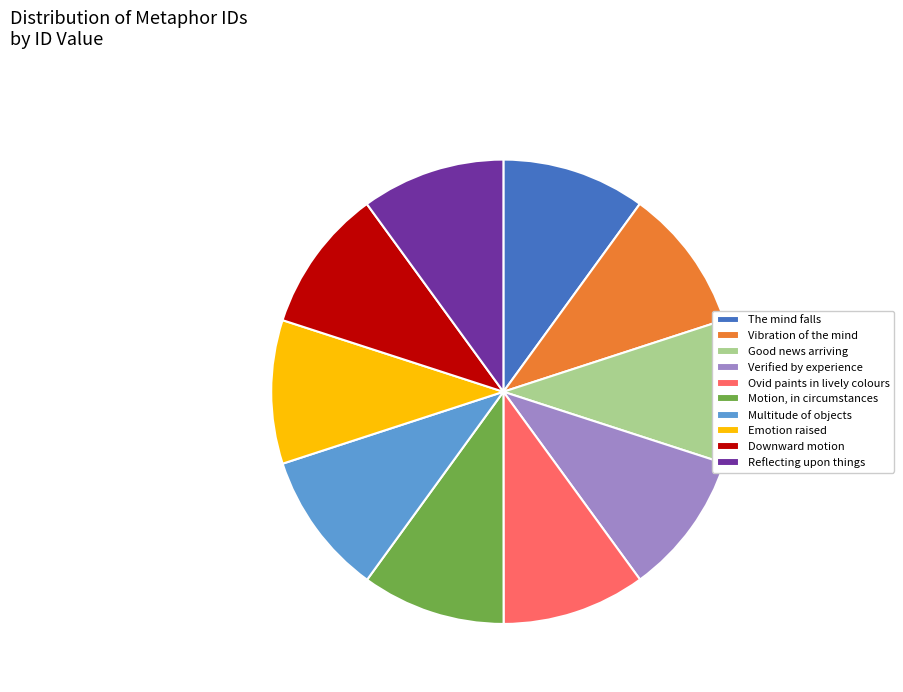

Is Reflecting upon things the majority of the pie?

No